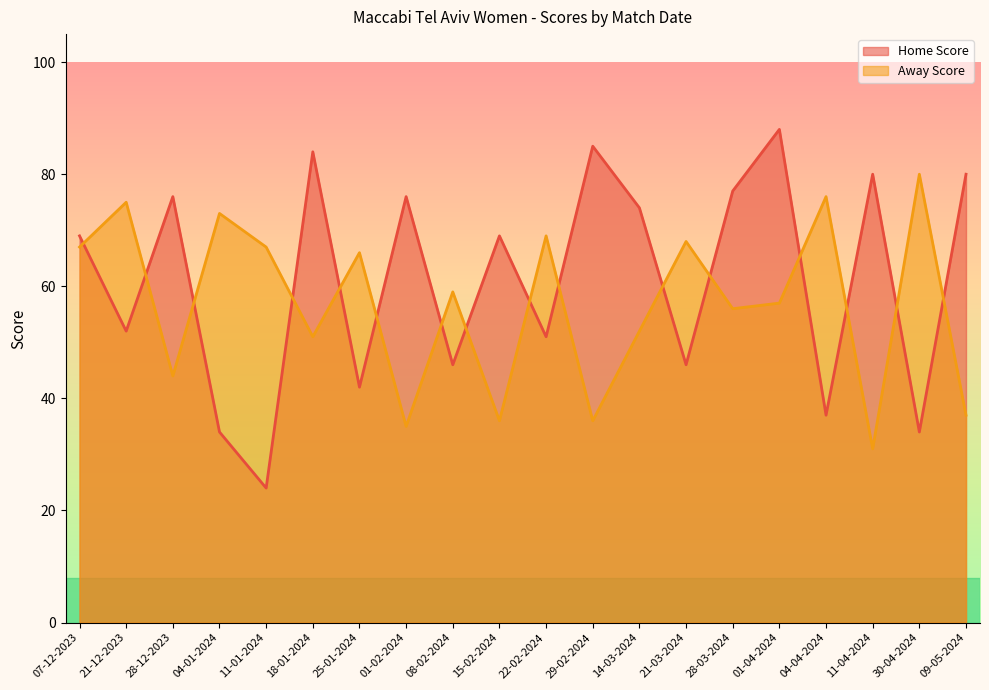

After their last crossing, which series has the higher values: Home Score or Away Score?

Home Score